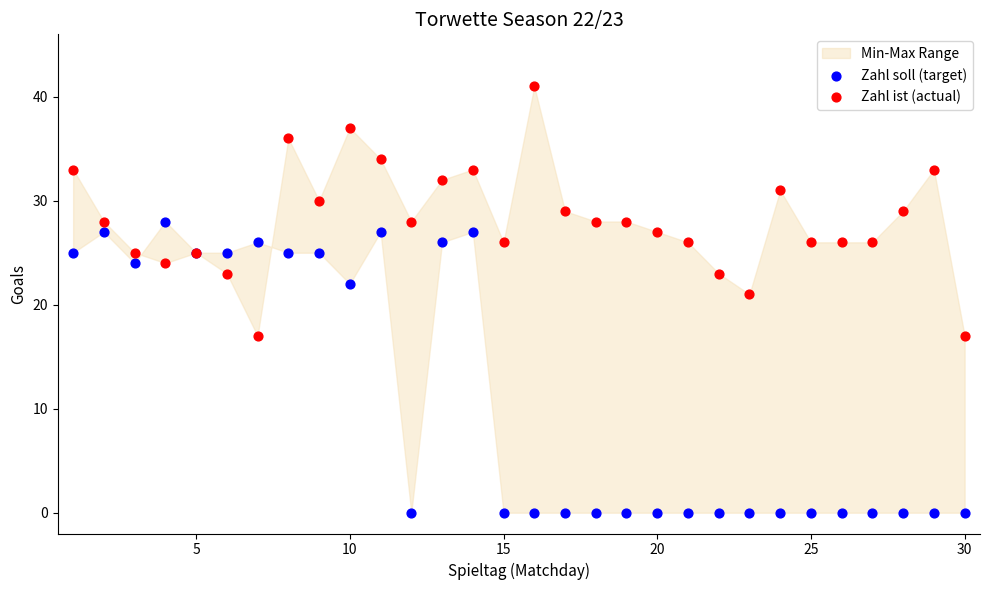

What is the X range (max minus min) for the scatter plot?

29